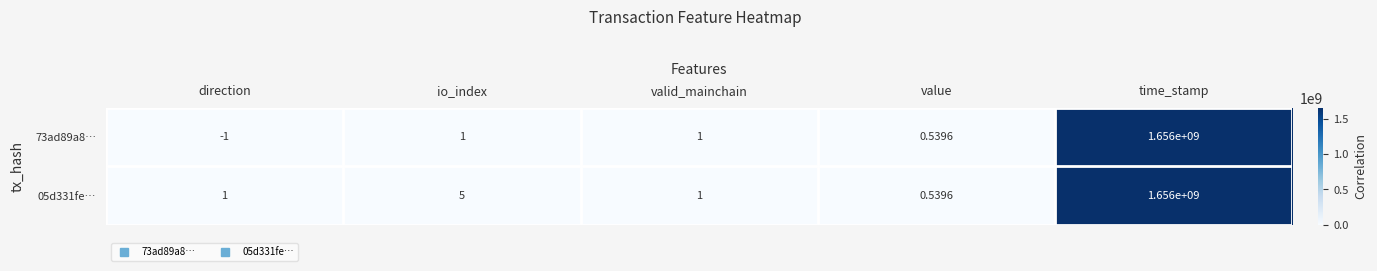

Which category has the lowest value across all series?

direction